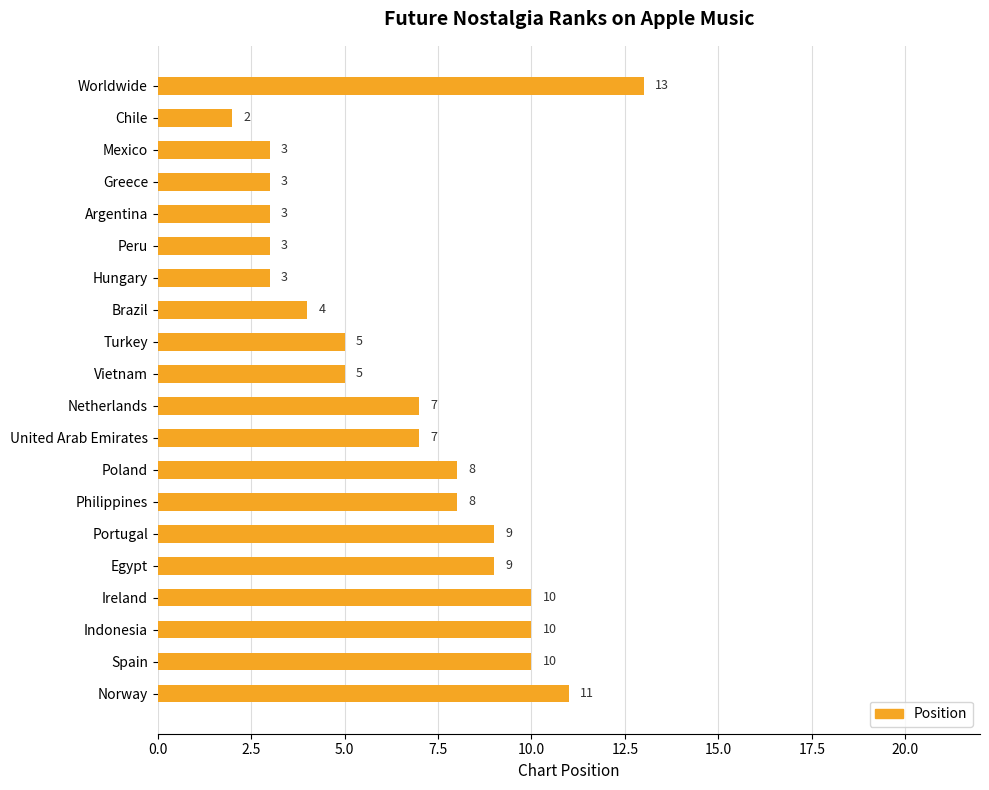

What is the smallest value displayed?

2